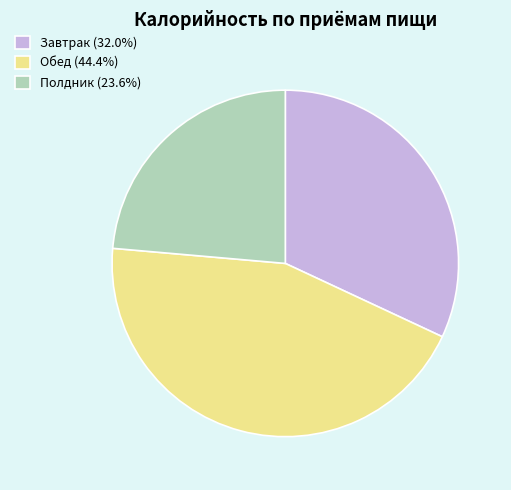

How many segments does this pie chart have?

3